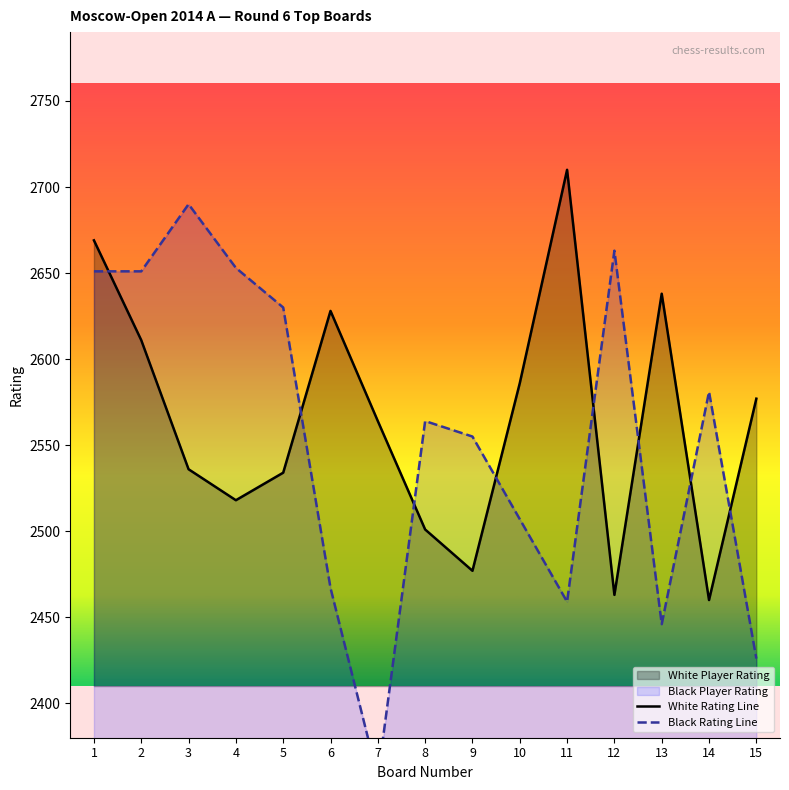

At which category is the sum across all series the highest?

1